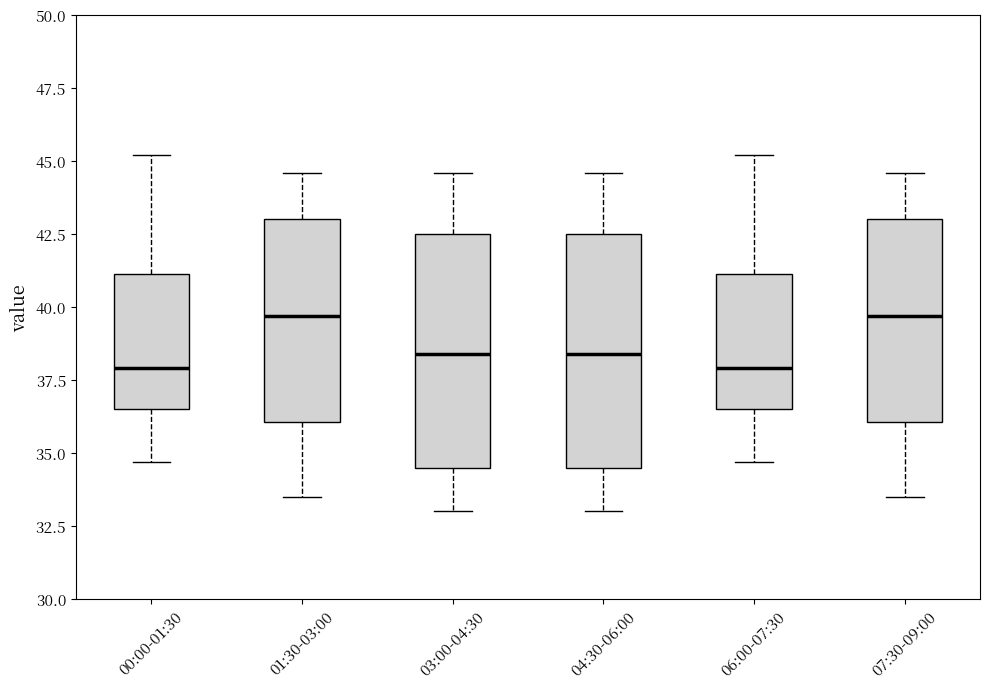

Reading left to right, read every box against the y-axis: the position of its median line, the range the box covers, and the ends of its whiskers. The values are not printed on the chart, so give them approximately, as read against the axis.

00:00-01:30: median 38.0, box 36.5 to 41.0, whiskers 34.5 to 45.0
01:30-03:00: median 39.5, box 36.0 to 43.0, whiskers 33.5 to 44.5
03:00-04:30: median 38.5, box 34.5 to 42.5, whiskers 33.0 to 44.5
04:30-06:00: median 38.5, box 34.5 to 42.5, whiskers 33.0 to 44.5
06:00-07:30: median 38.0, box 36.5 to 41.0, whiskers 34.5 to 45.0
07:30-09:00: median 39.5, box 36.0 to 43.0, whiskers 33.5 to 44.5